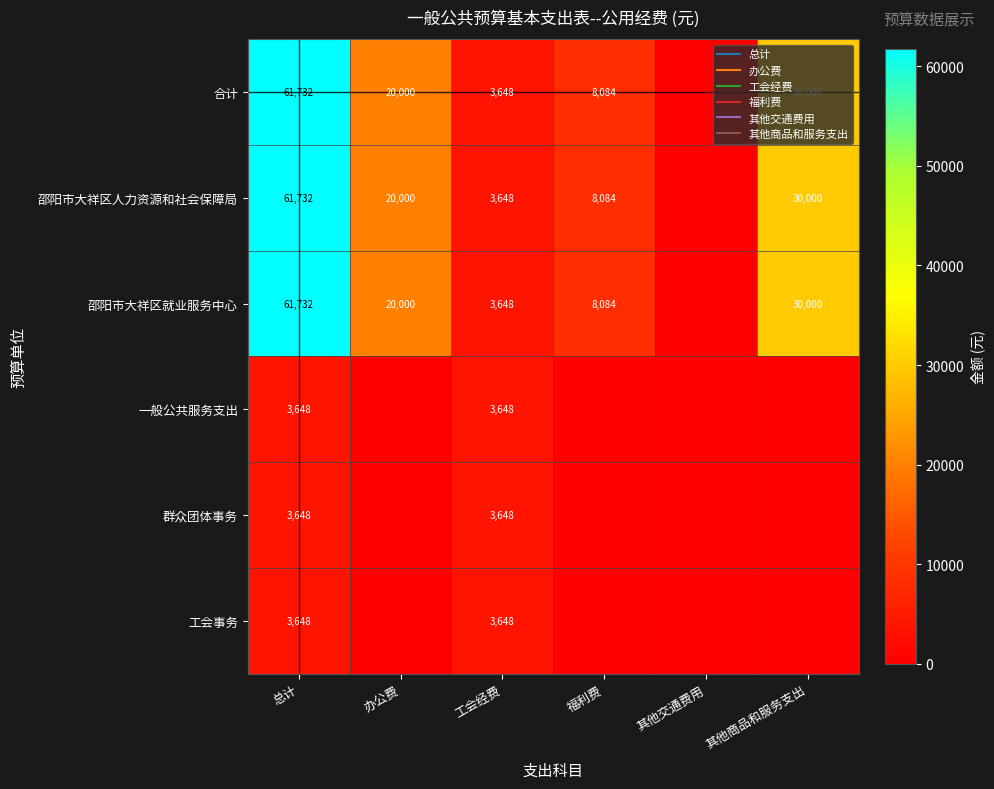

Is it true that 邵阳市大祥区就业服务中心 equals 26377.4 at 总计?

False